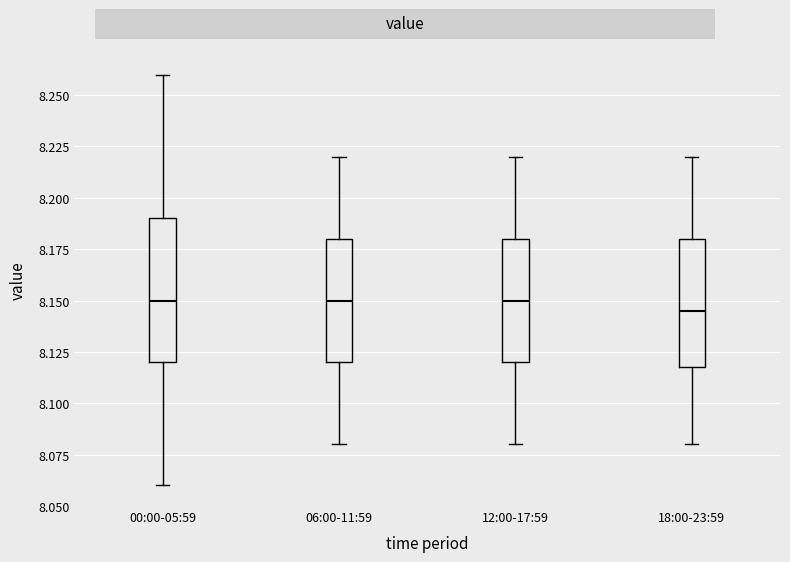

Where does the lower whisker of the box for 00:00-05:59 end on the y-axis? The values are not printed on the chart, so give them approximately, as read against the axis.

8.060